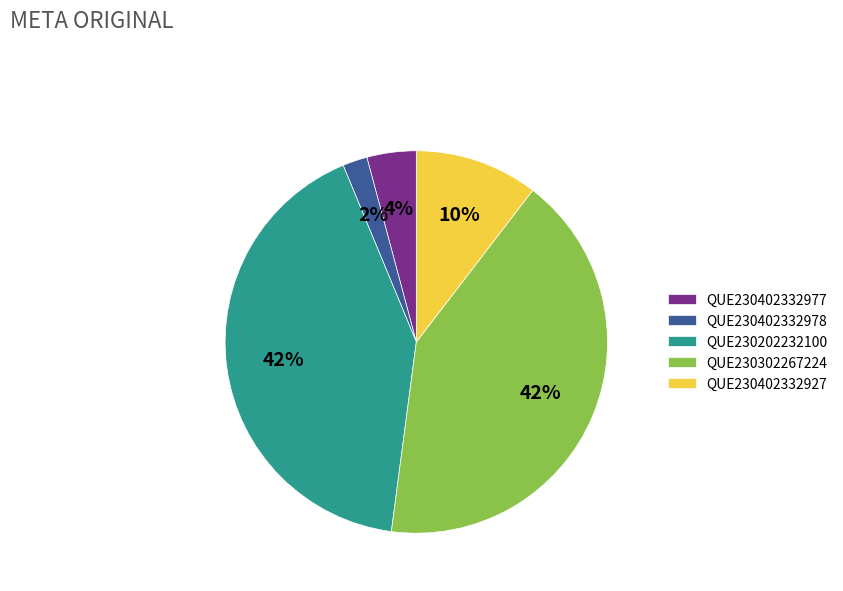

Count the number of slices in the pie.

5